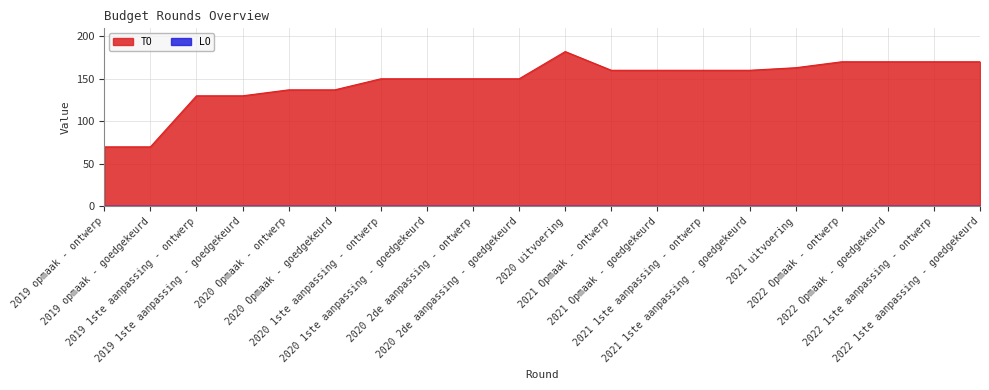

Which has a higher value, 2022 Opmaak - goedgekeurd or 2021 uitvoering?

2022 Opmaak - goedgekeurd